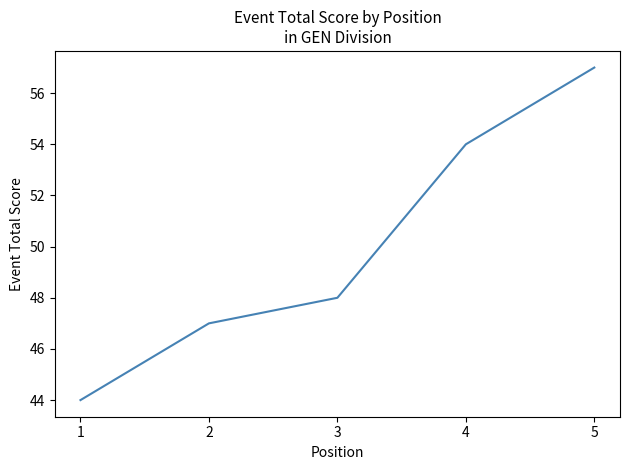

Reading left to right, list all the values displayed in this chart.

44	47	48	54	57